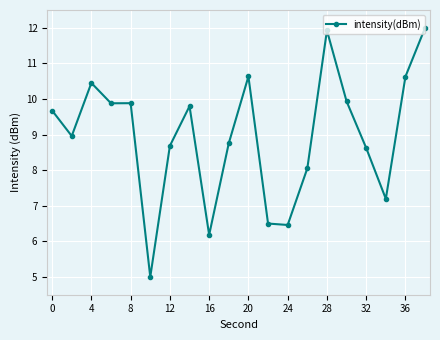

What is the sum of all values?

179.2